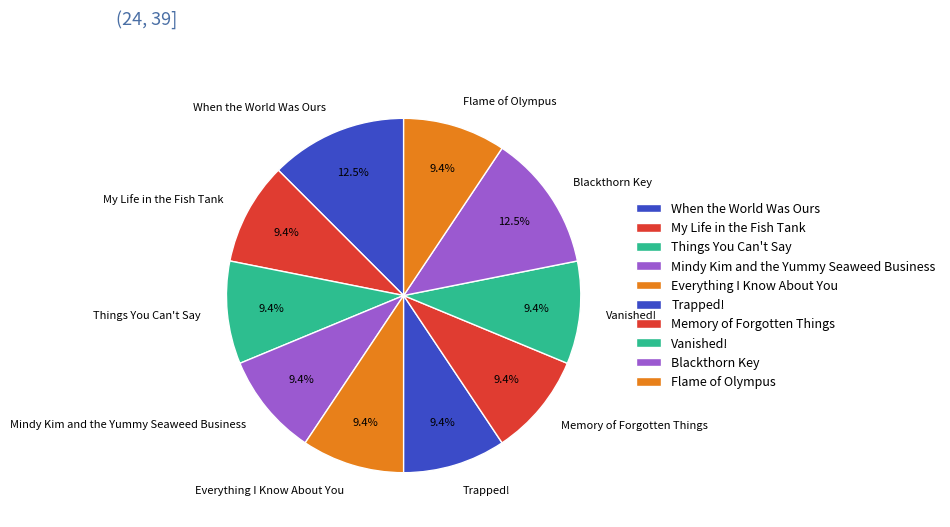

How many segments does this pie chart have?

10